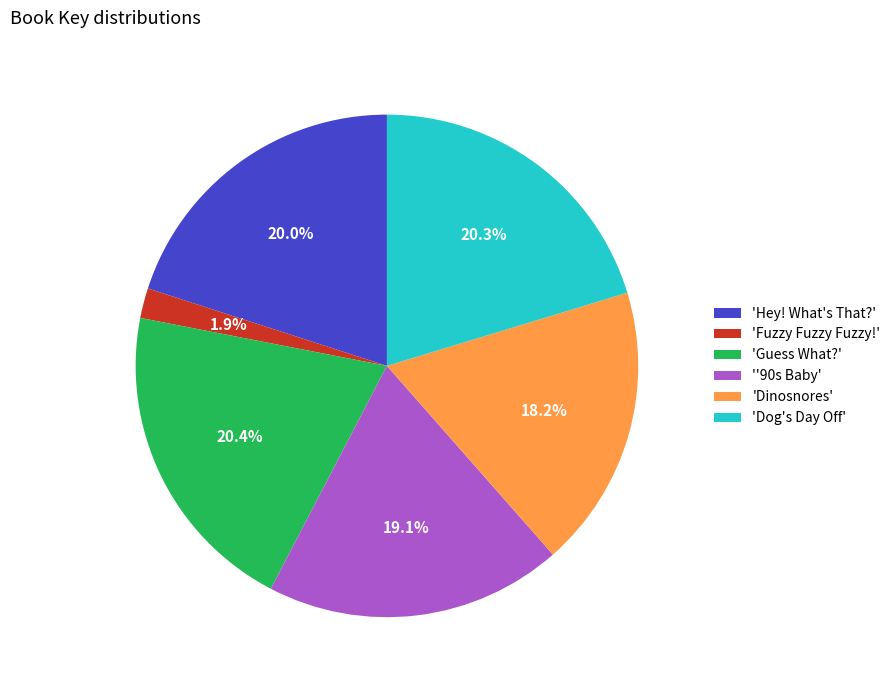

Which slice is the smallest?

'Fuzzy Fuzzy Fuzzy!'